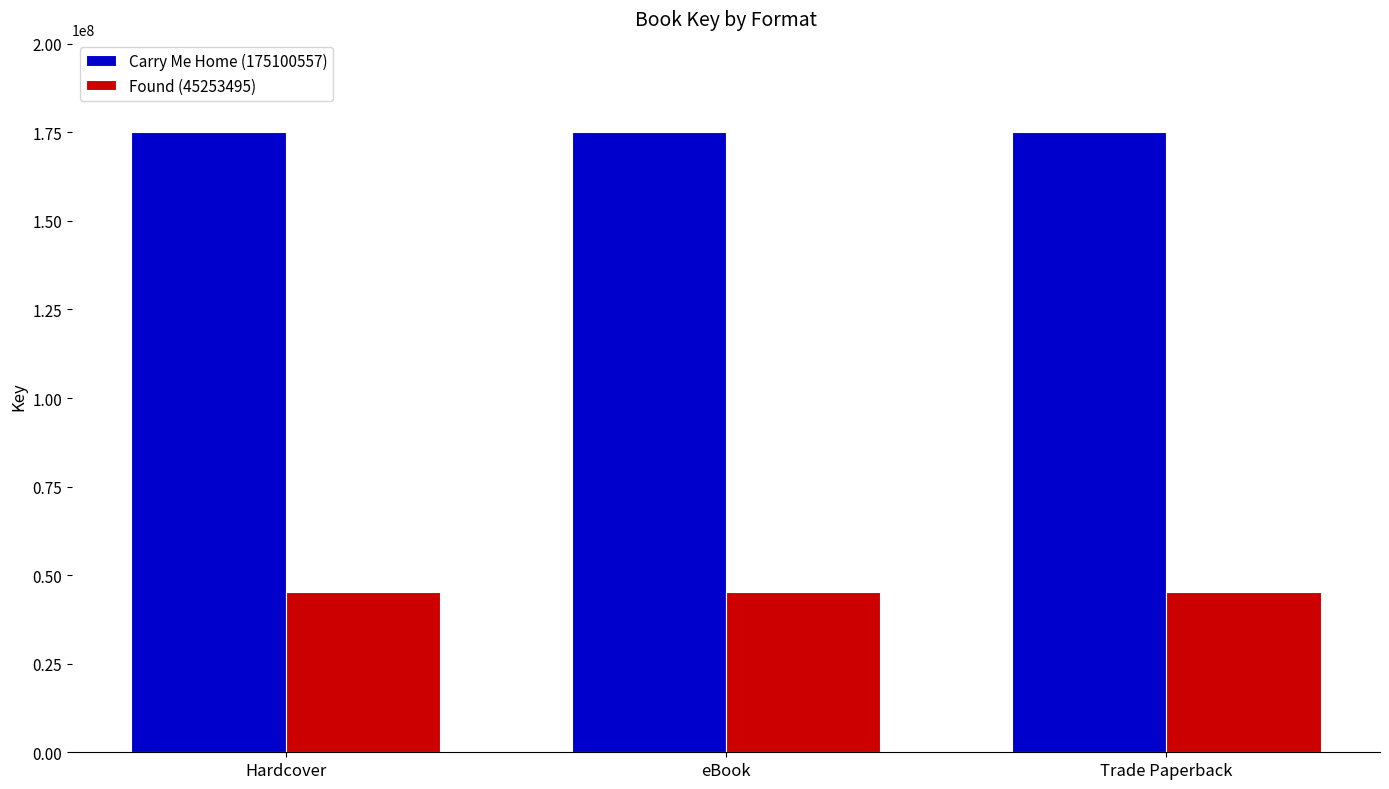

What is the value of the Carry Me Home (175100557) bar at the 2nd from the left?

175100557